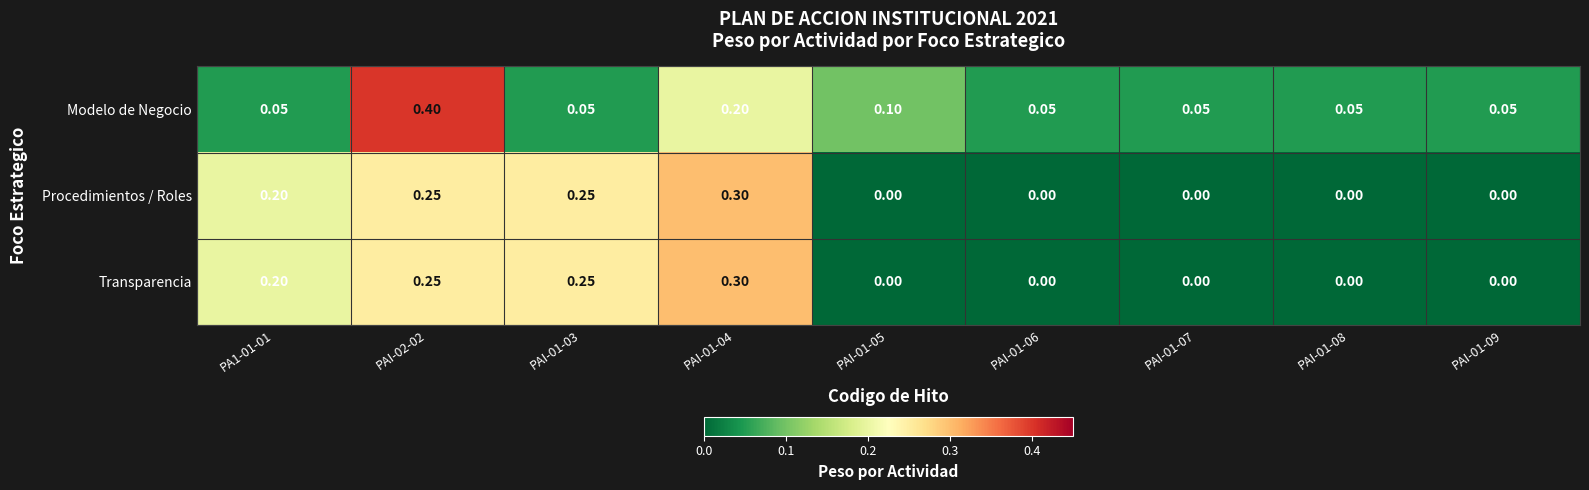

Is the value of Procedimientos / Roles at PAI-01-07 greater than the value of Transparencia at PAI-01-03?

No